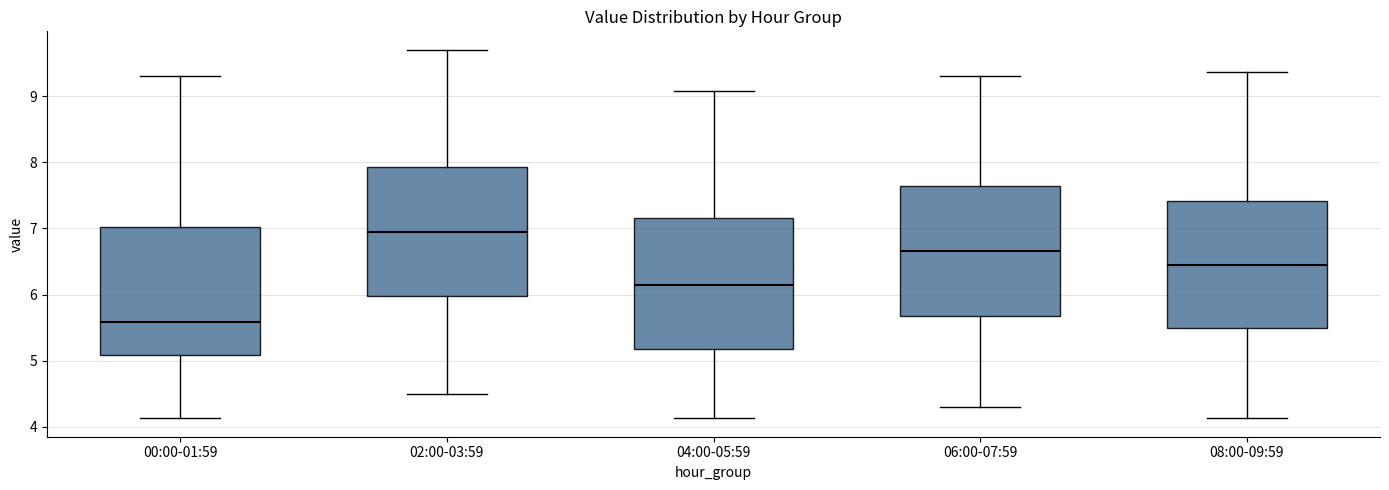

Where is the lower edge of the box for 02:00-03:59 on the y-axis? The values are not printed on the chart, so give them approximately, as read against the axis.

6.0